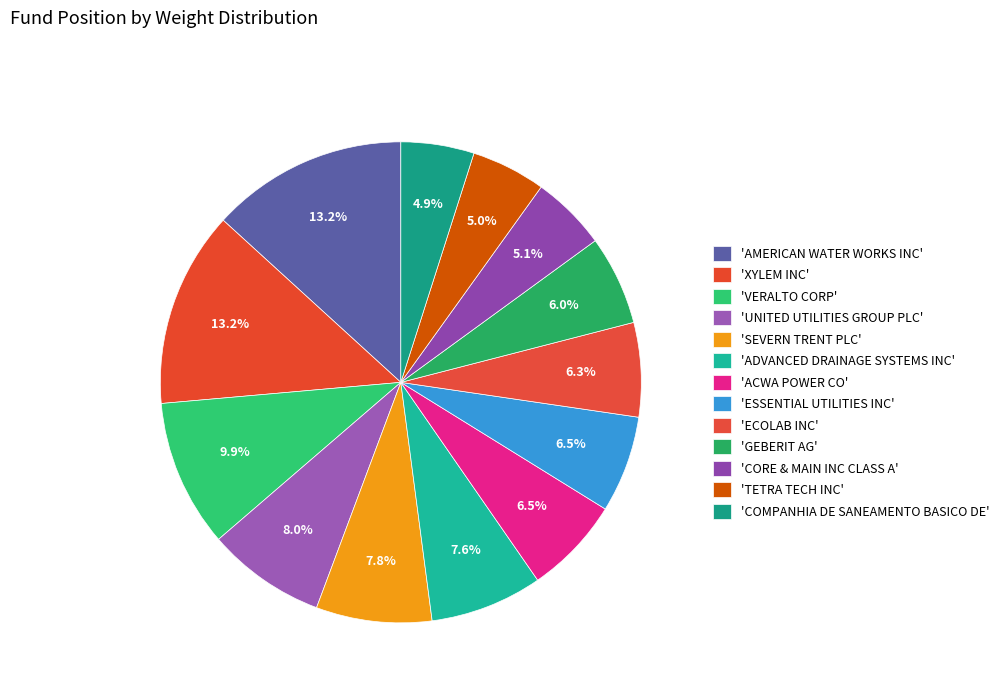

How many segments does this pie chart have?

13